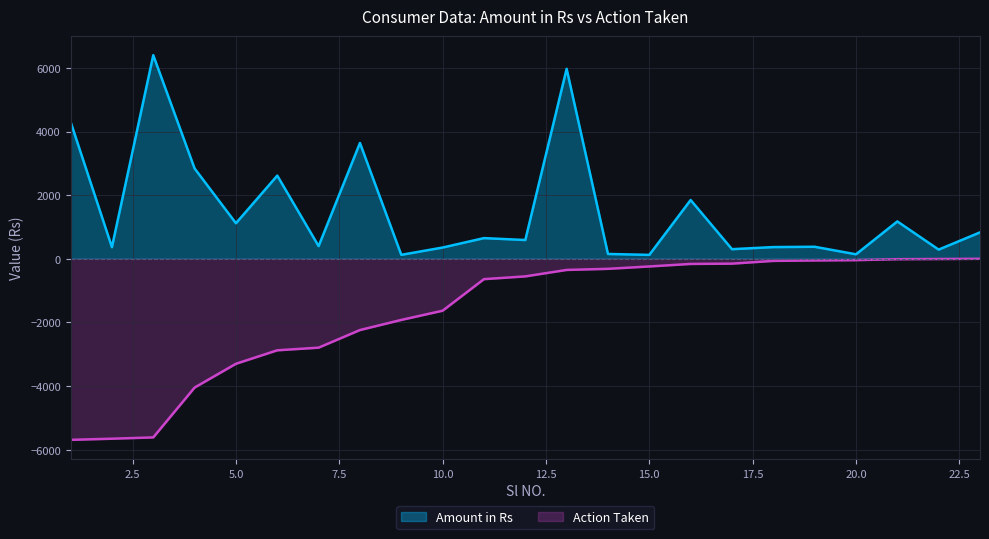

How many lines are shown in the chart?

2